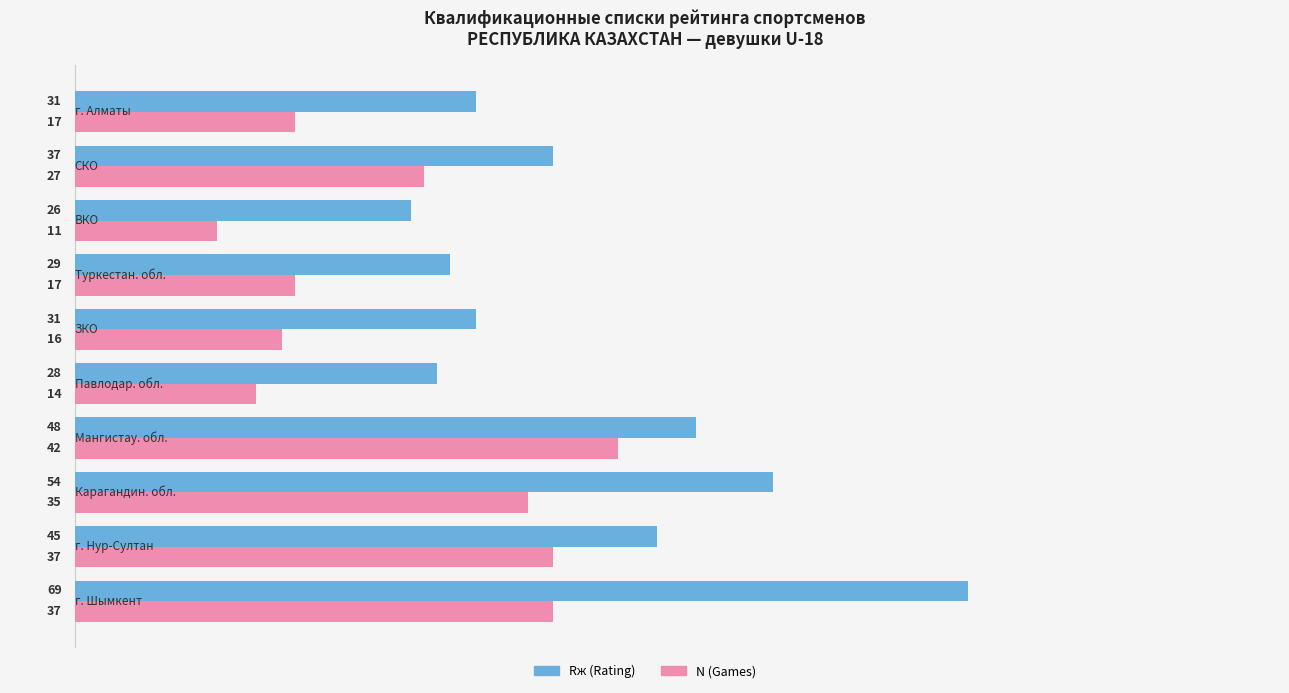

Rank the series by their average value, from highest to lowest.

Rж (Rating), N (Games)